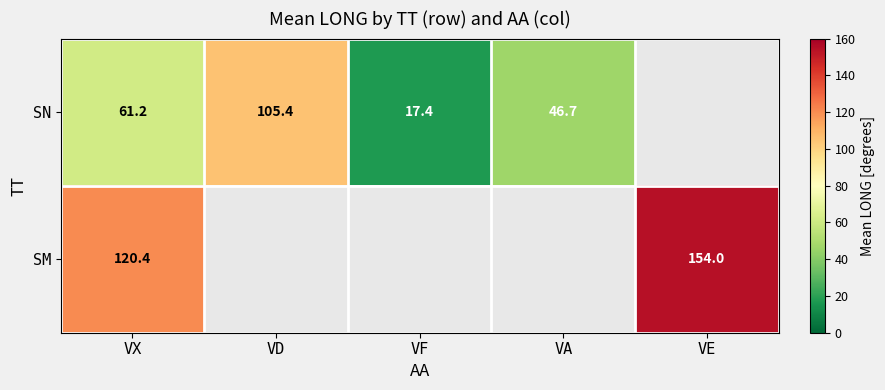

How many values in SM are above zero?

2